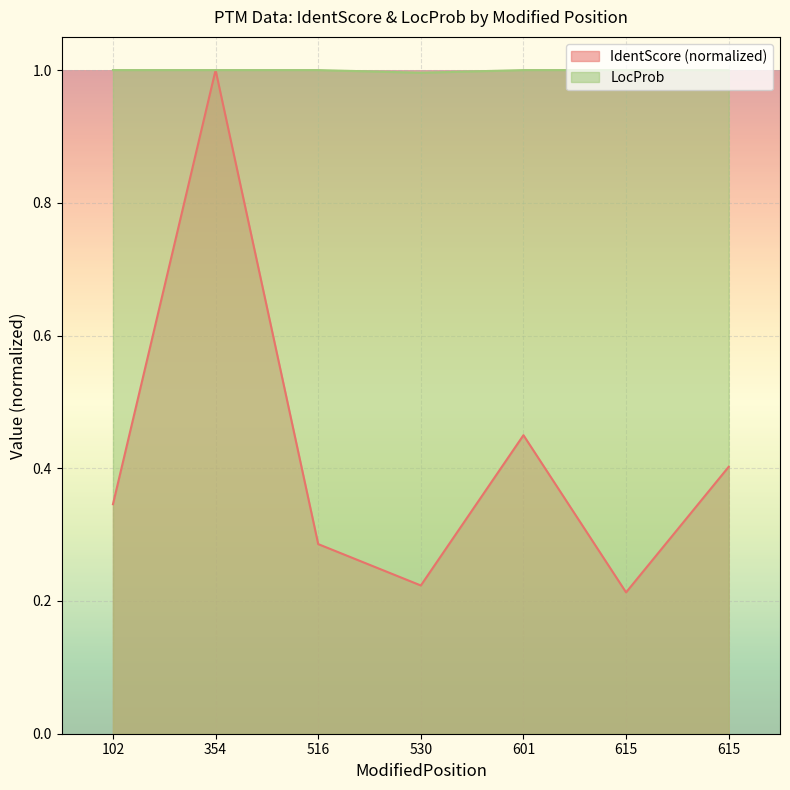

What is the maximum value for LocProb?

1.0